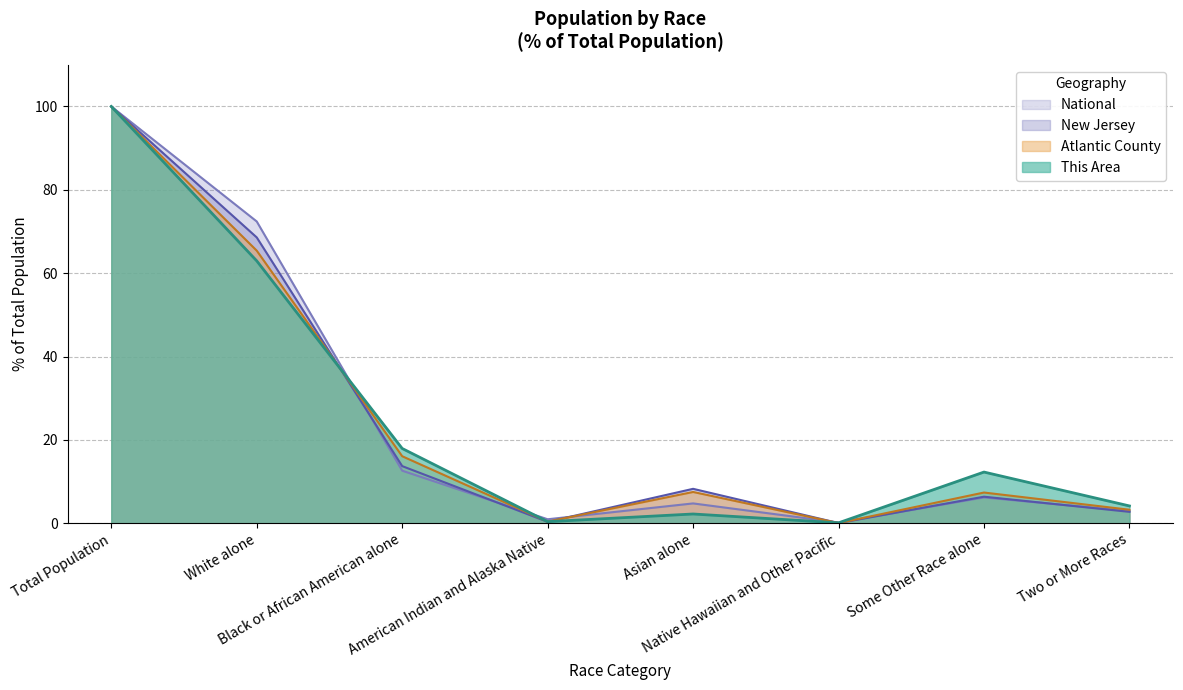

How many data points in National are less than 6?

4